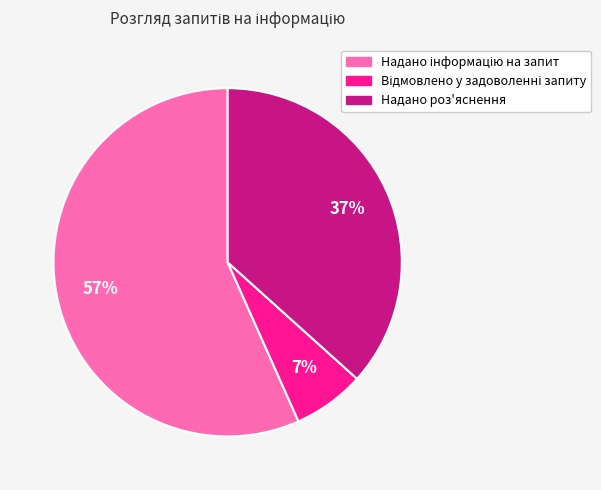

Is it true that Надано роз'яснення is 37% of the pie?

True